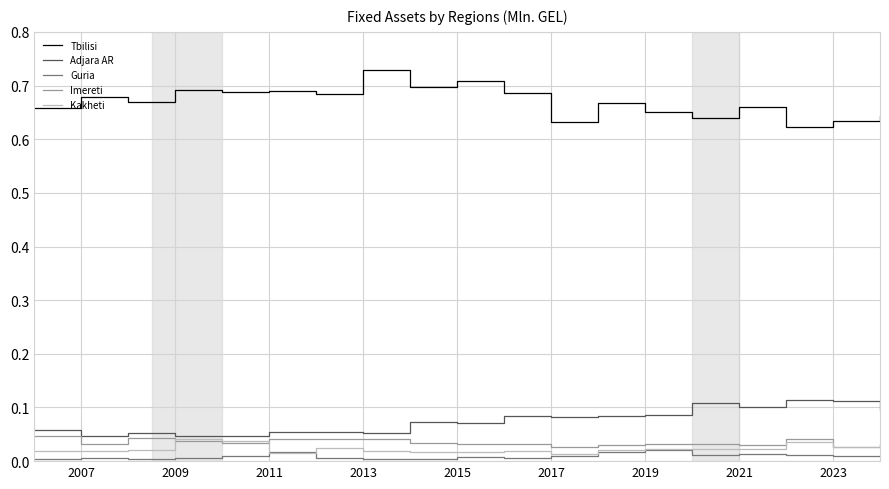

Does the chart have visible grid lines?

Yes